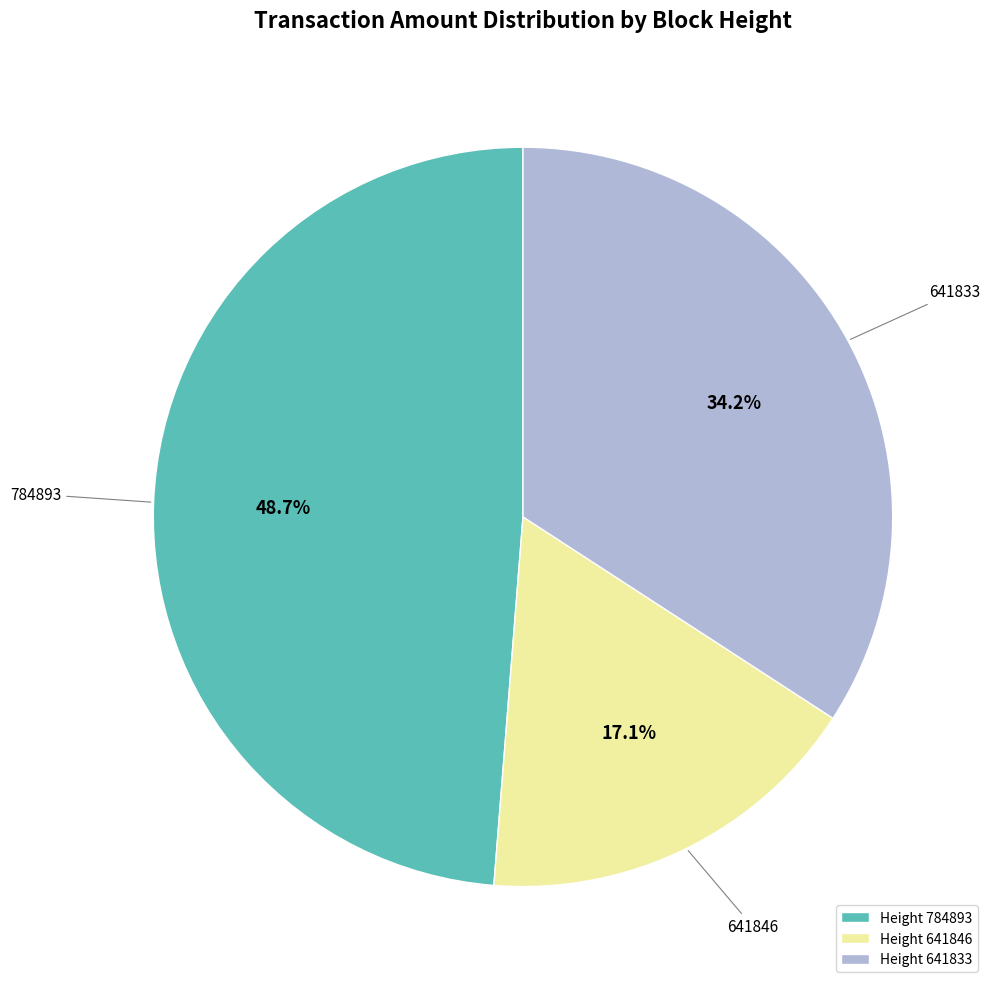

What portion of the pie excludes 641846?

82.9%